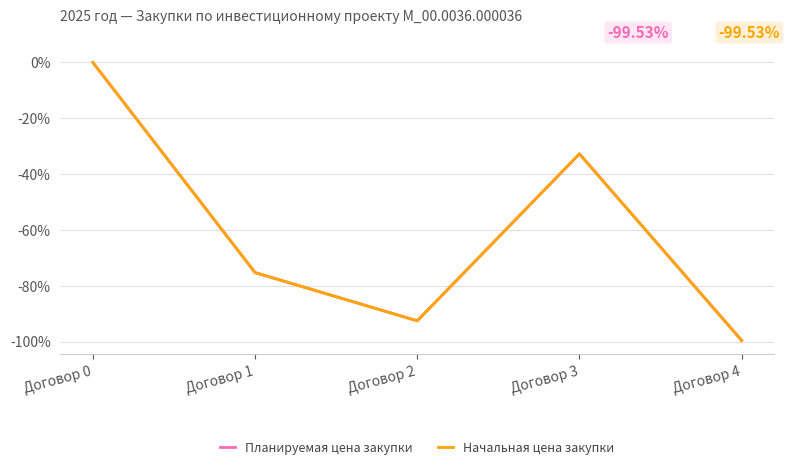

The Начальная цена закупки series shows -32.7 at Договор 3. True or false?

True